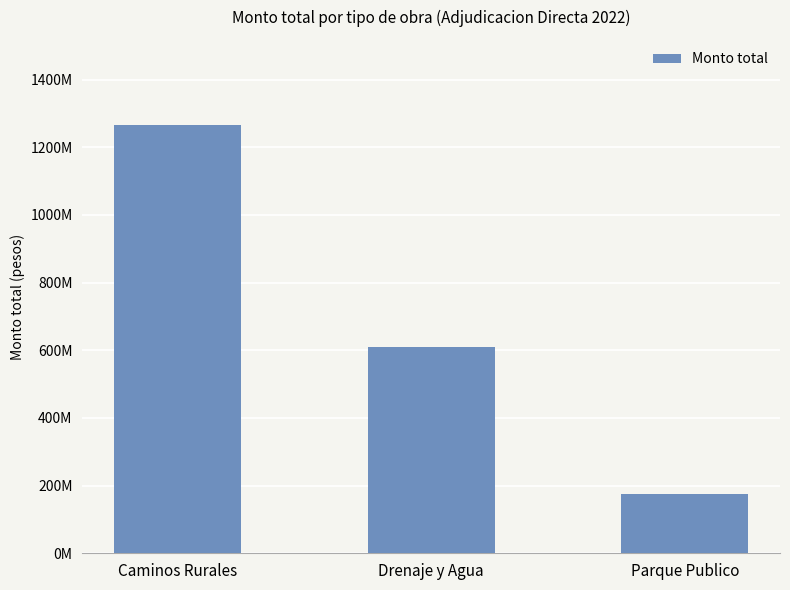

Does the chart contain any negative values?

No